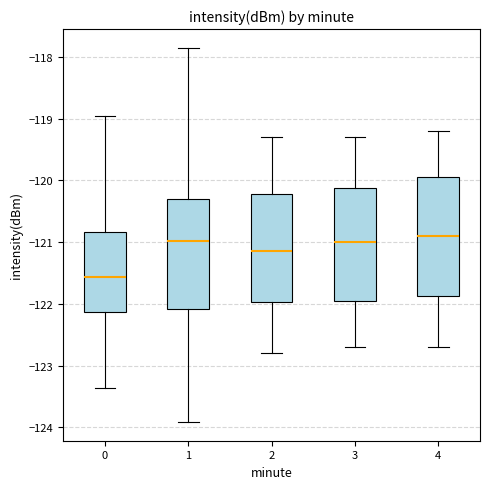

Where is the upper edge of the box at x = 3 on the y-axis? The values are not printed on the chart, so give them approximately, as read against the axis.

-120.1